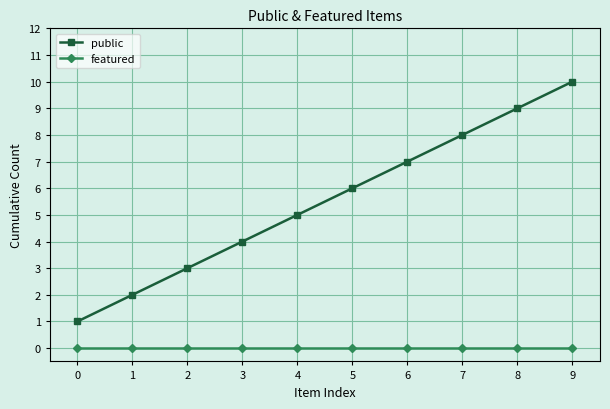

Which series has the largest range (max minus min)?

public